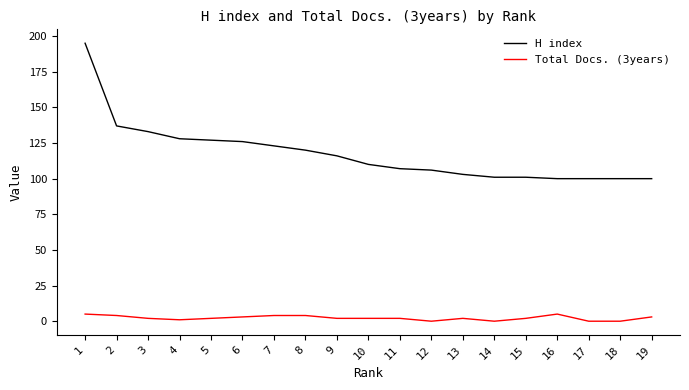

The Total Docs. (3years) series shows 2 at 5. True or false?

True